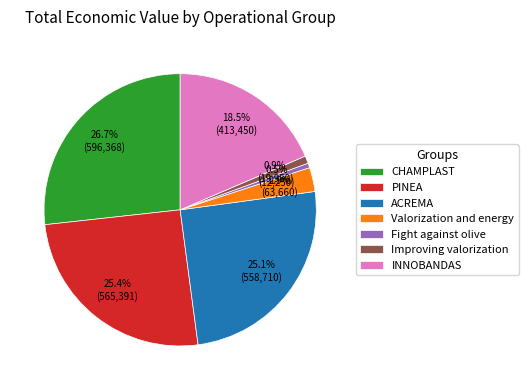

Count the number of slices in the pie.

7